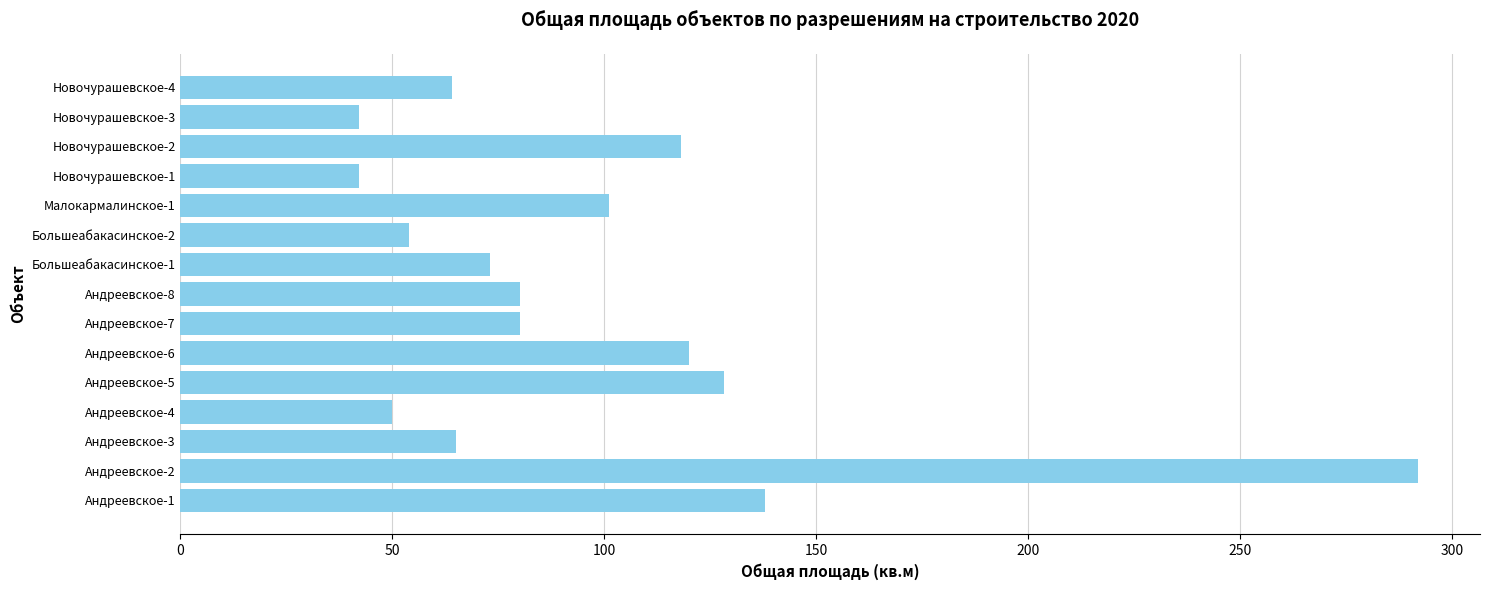

What is the greatest value displayed?

291.9